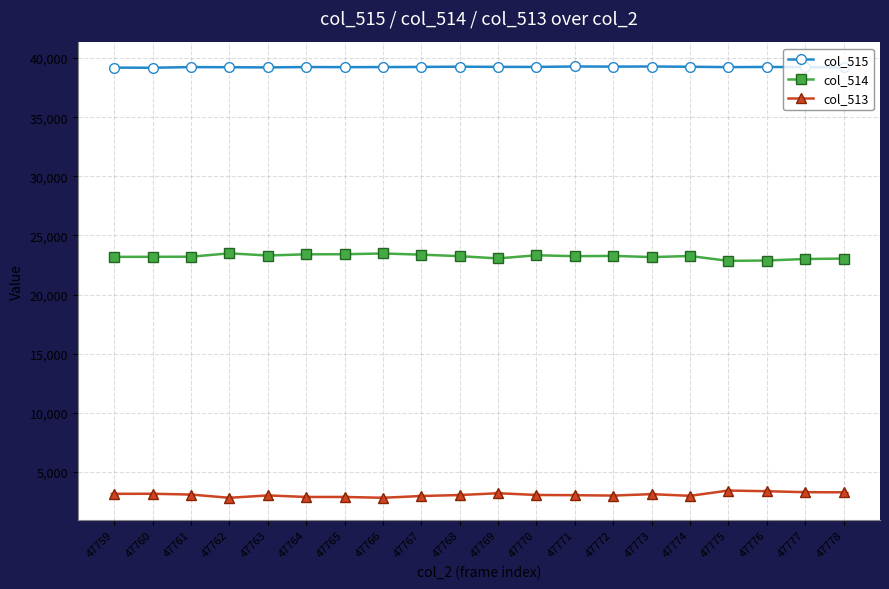

True or false: col_513 has more than 0 points higher than both neighbors.

True